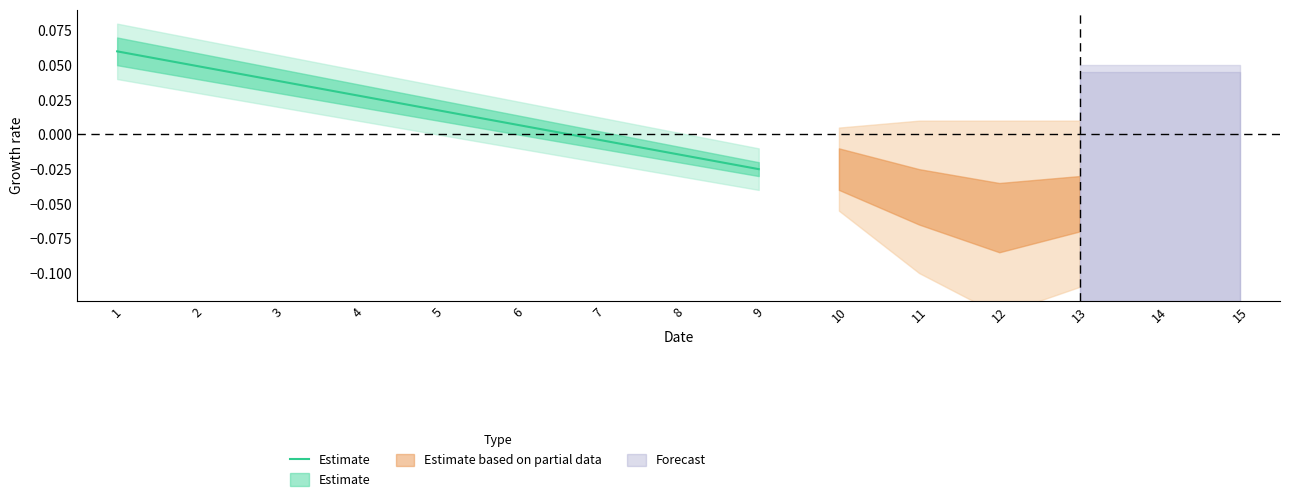

Rank the categories by value from lowest to highest.

9, 8, 7, 6, 5, 4, 3, 2, 1